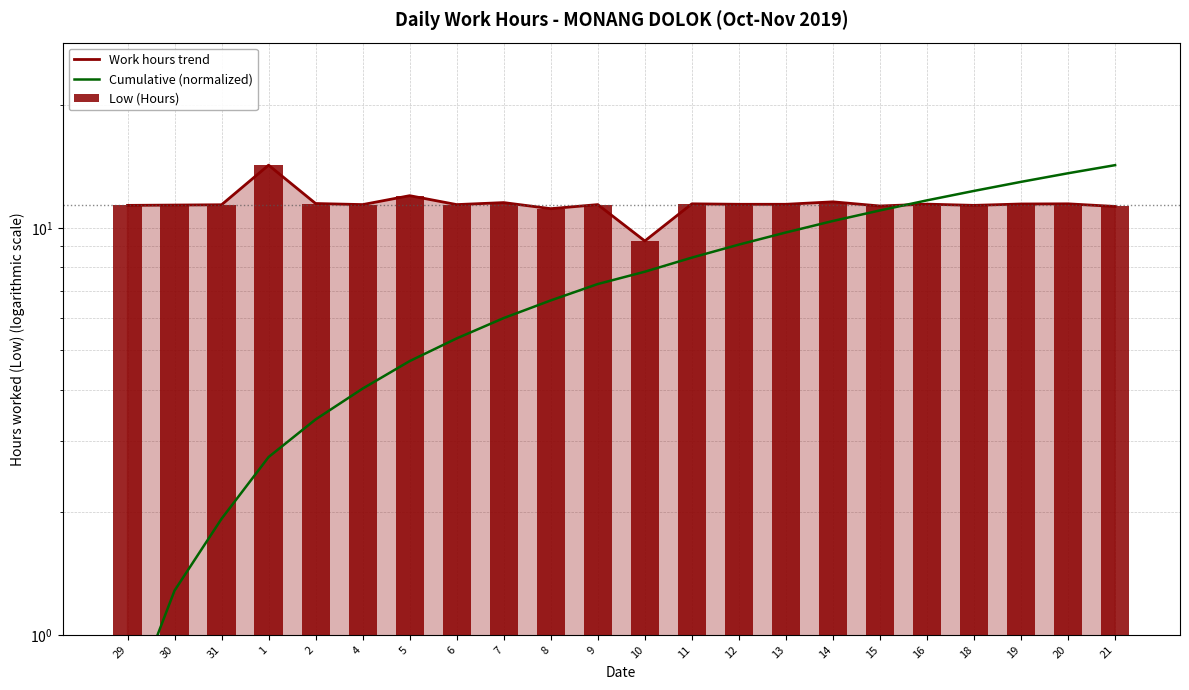

How many data points in Cumulative (normalized) are less than 7?

10